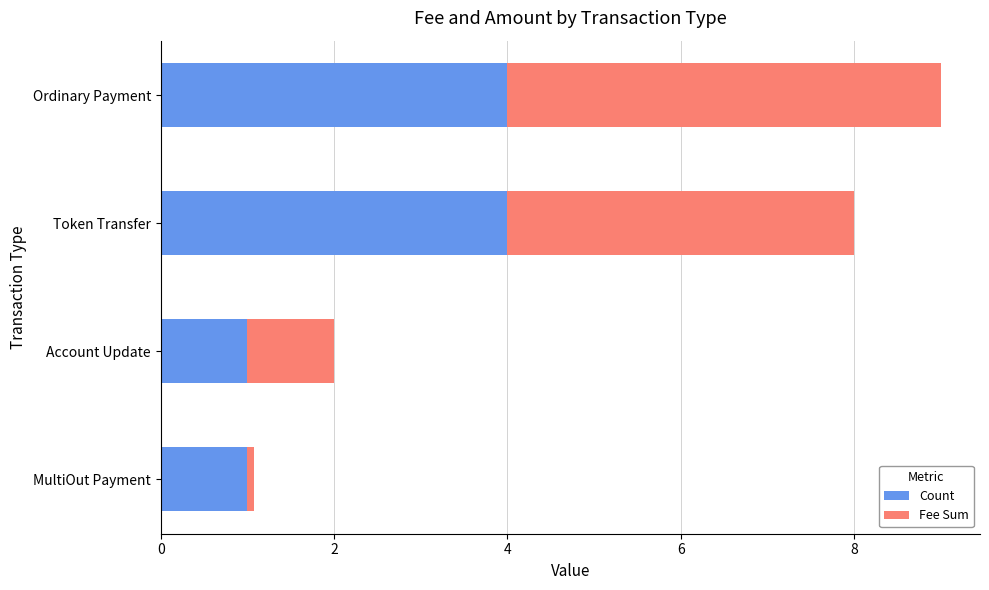

What is the sum of the Count values at Ordinary Payment and Account Update?

5.0